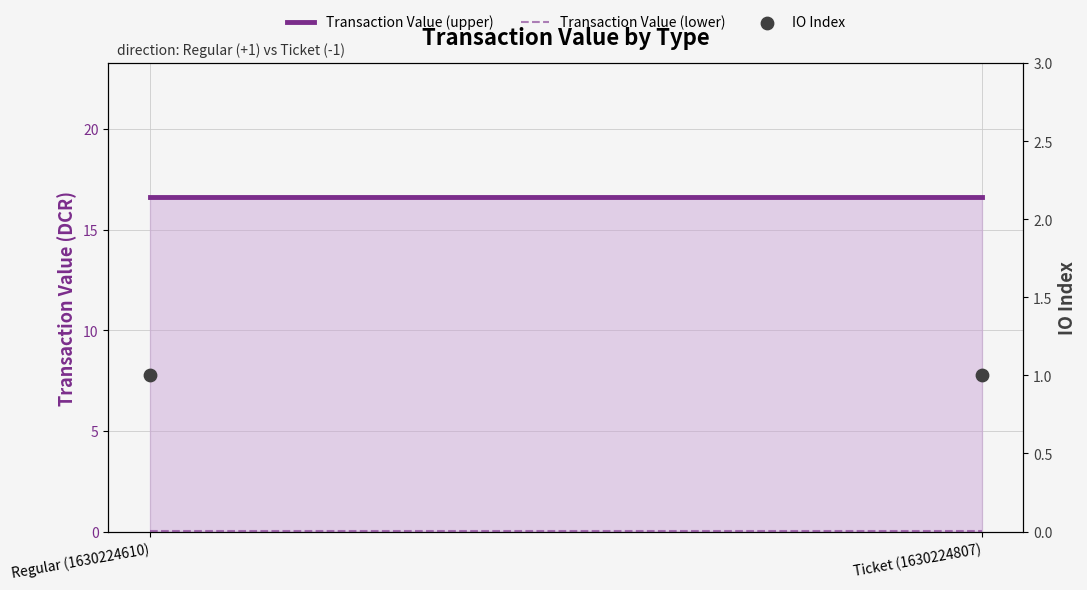

At how many categories does at least one series exceed 6?

2